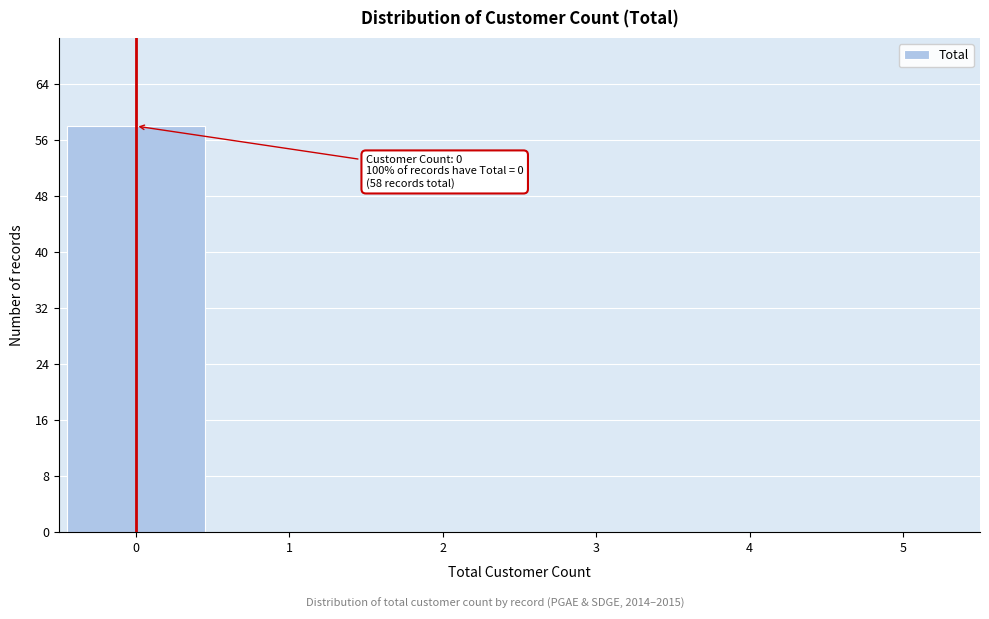

Over which range of the x-axis is the bar tallest?

-0.5 to 0.5